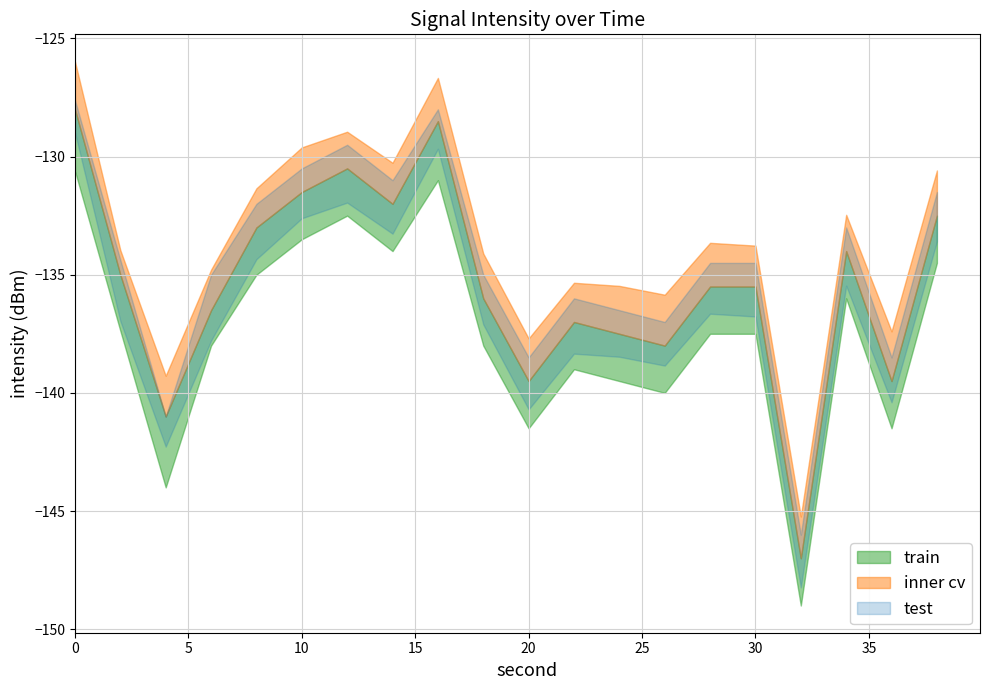

How many values in the max intensity series exceed -137?

8